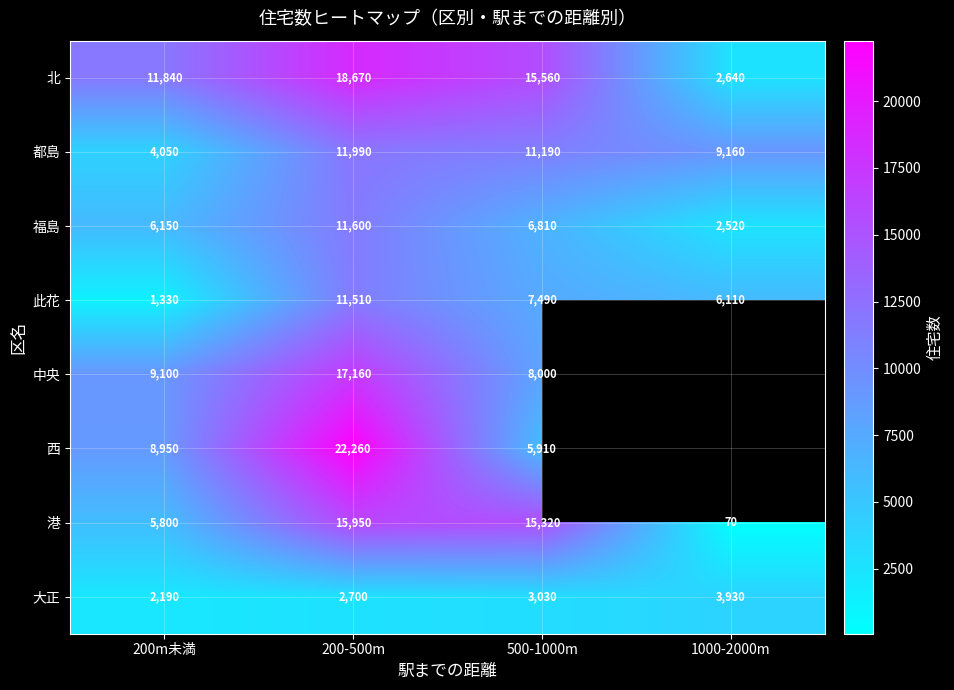

At how many categories does at least one series exceed 3209?

4